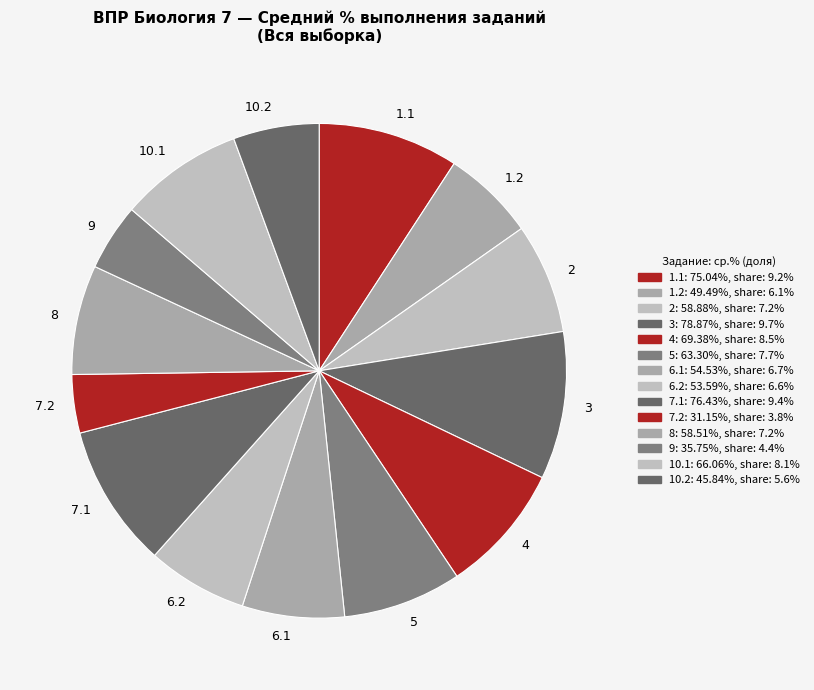

Is there any slice that represents more than half of the pie?

No